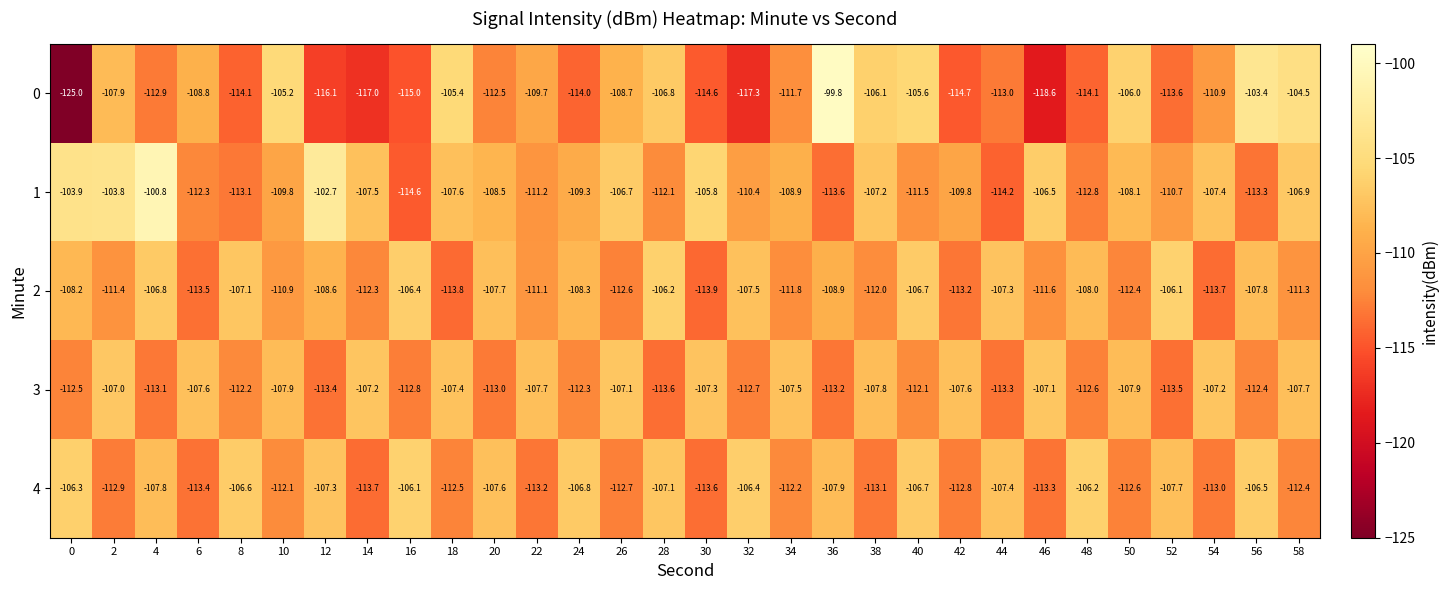

Read the 3 value at 42.

-107.6